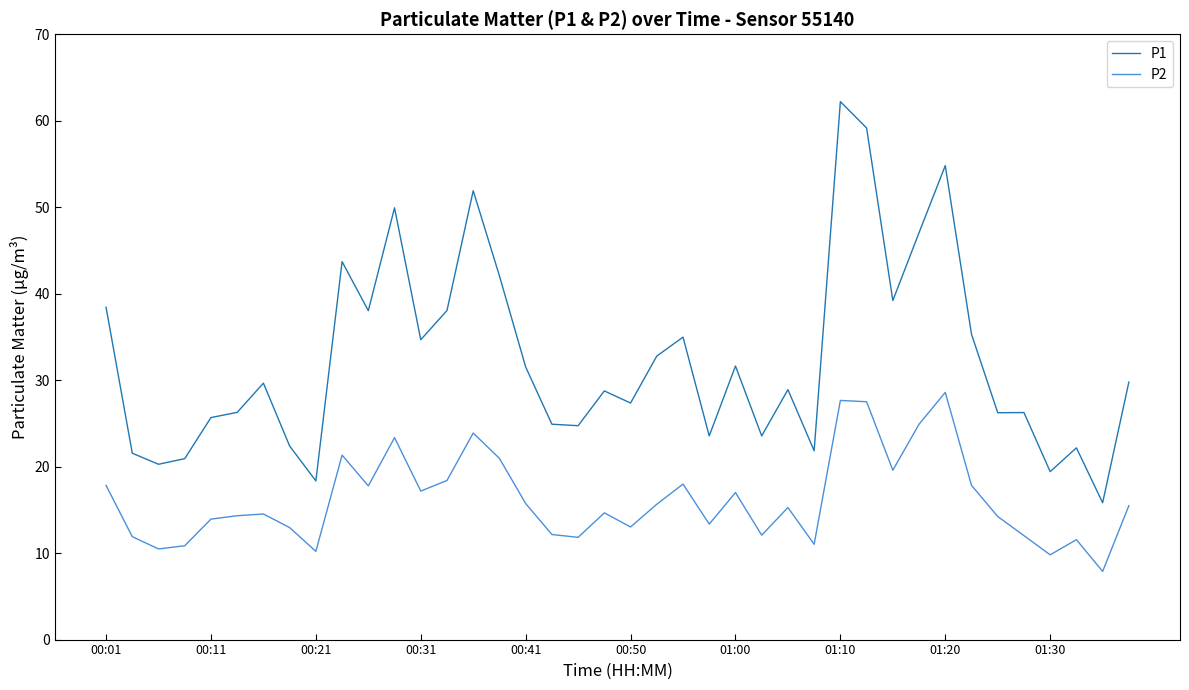

True or false: P1 and P2 intersect in this chart.

False